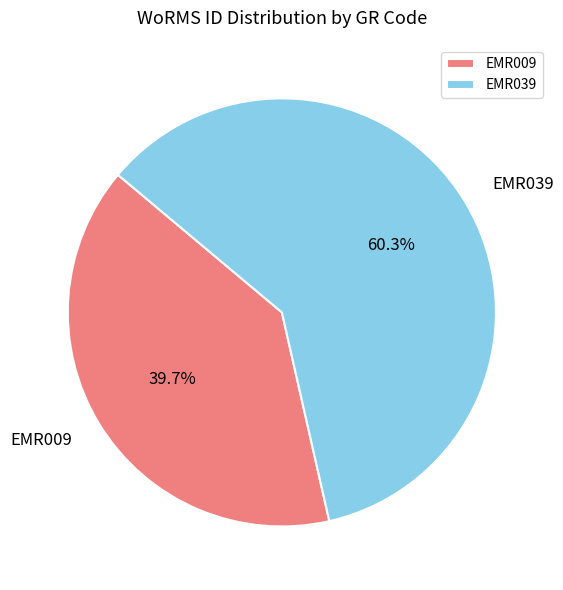

To the nearest percent, what is the combined percentage of EMR039 and EMR009?

100%